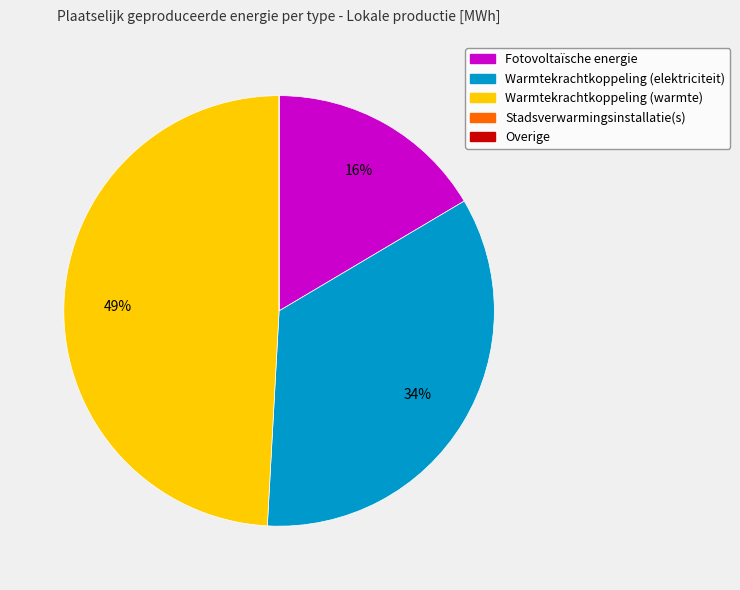

Is Warmtekrachtkoppeling (warmte) the majority of the pie?

No